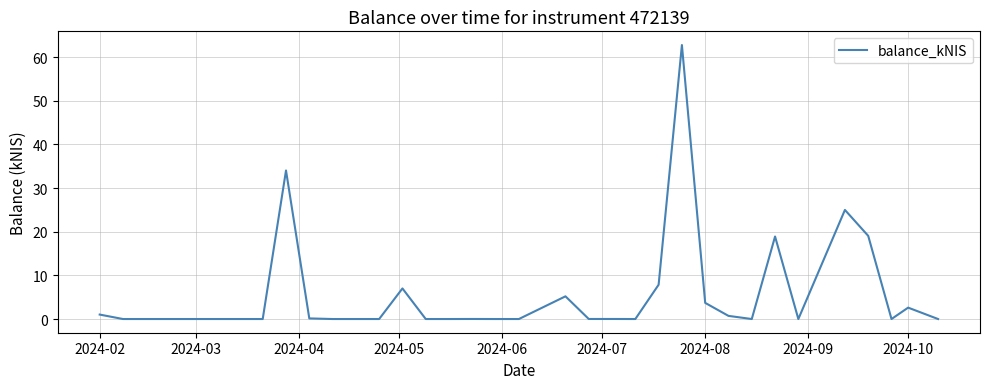

What is the average value?

5.9